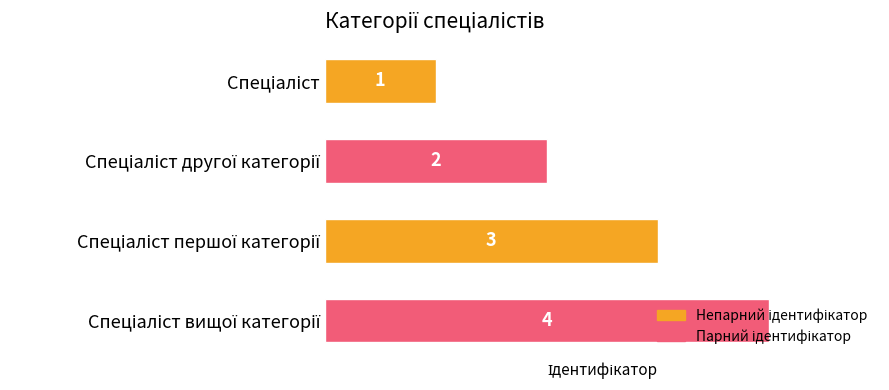

What is the maximum value shown in the chart?

4